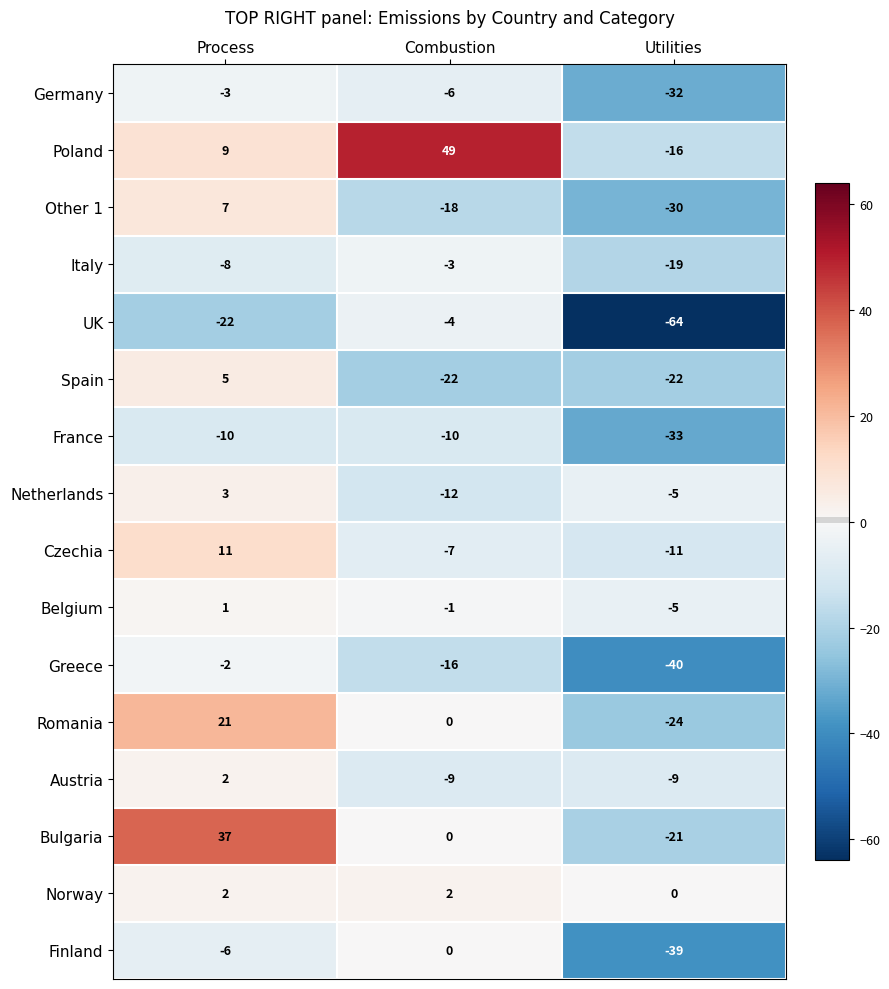

At which category is the sum across all series the highest?

Process